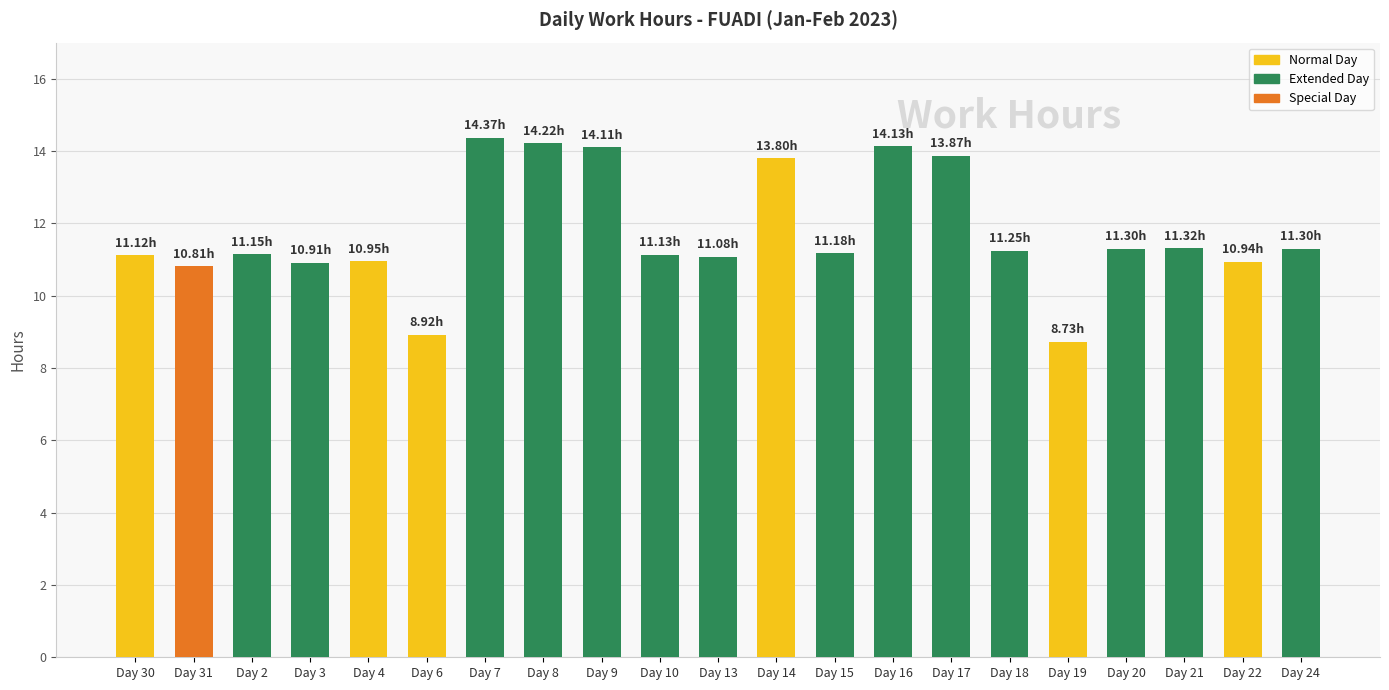

What is the average value?

11.7